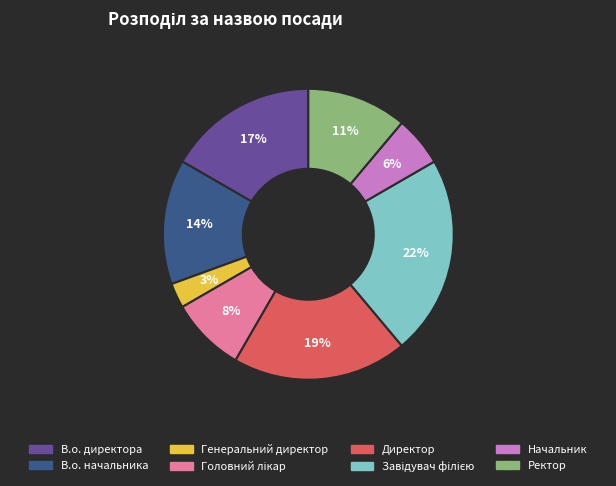

Which has a higher value, Директор or Генеральний директор?

Директор